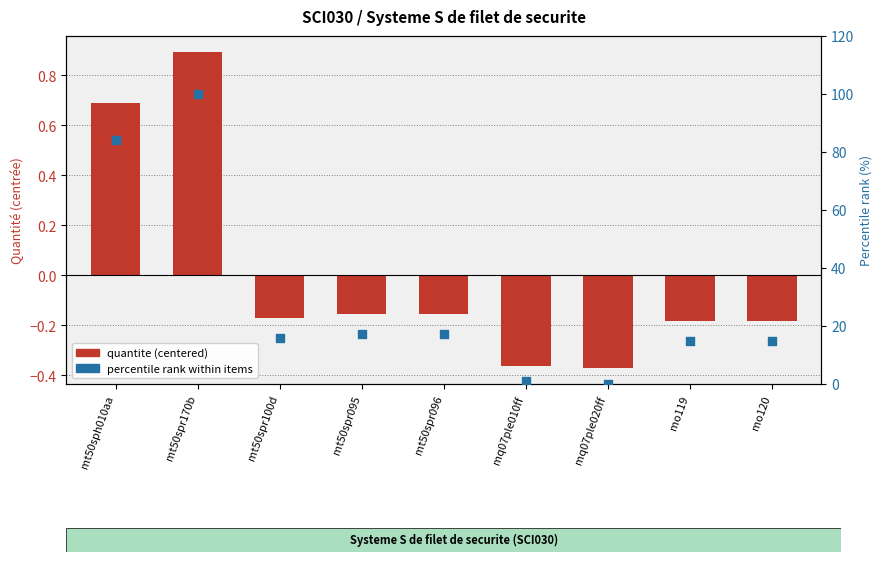

What is the total value across all series at mo120?

14.6